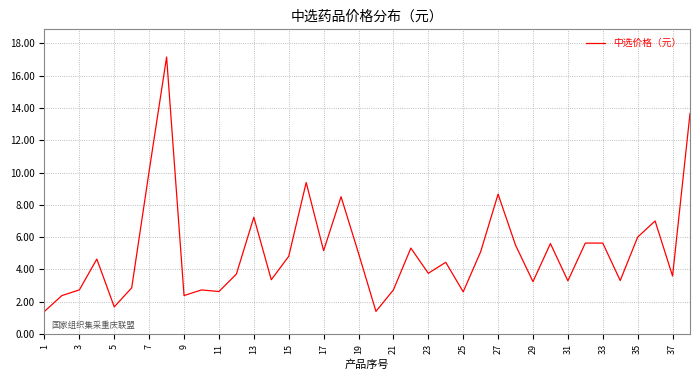

What is the value of the 33rd point from the left?

5.6